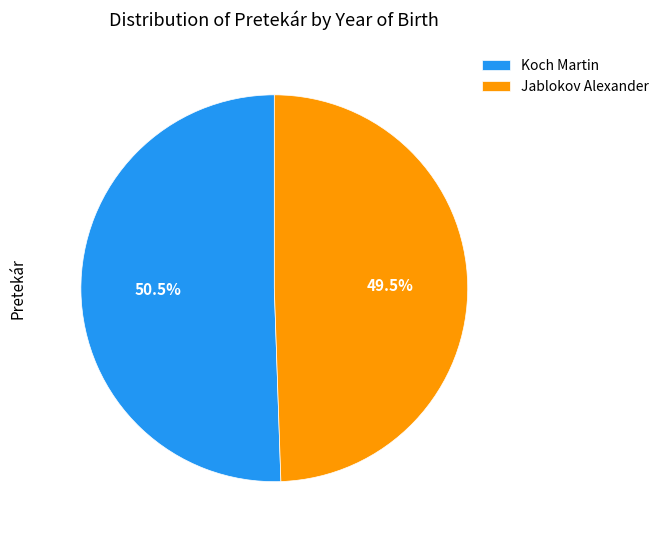

Which slice is the smallest?

Jablokov Alexander